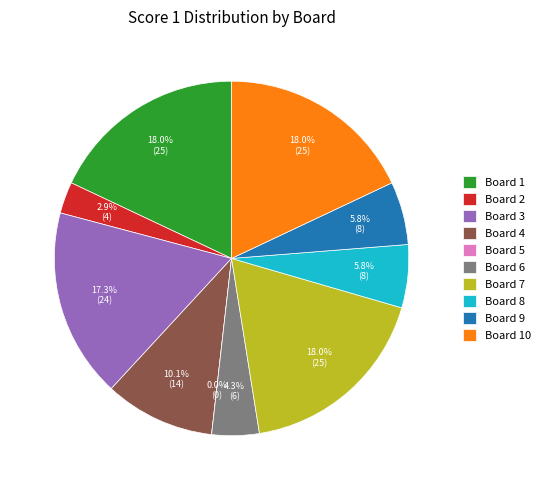

To the nearest percent, what is the difference between the Board 2 and Board 9 slice percentages?

3%